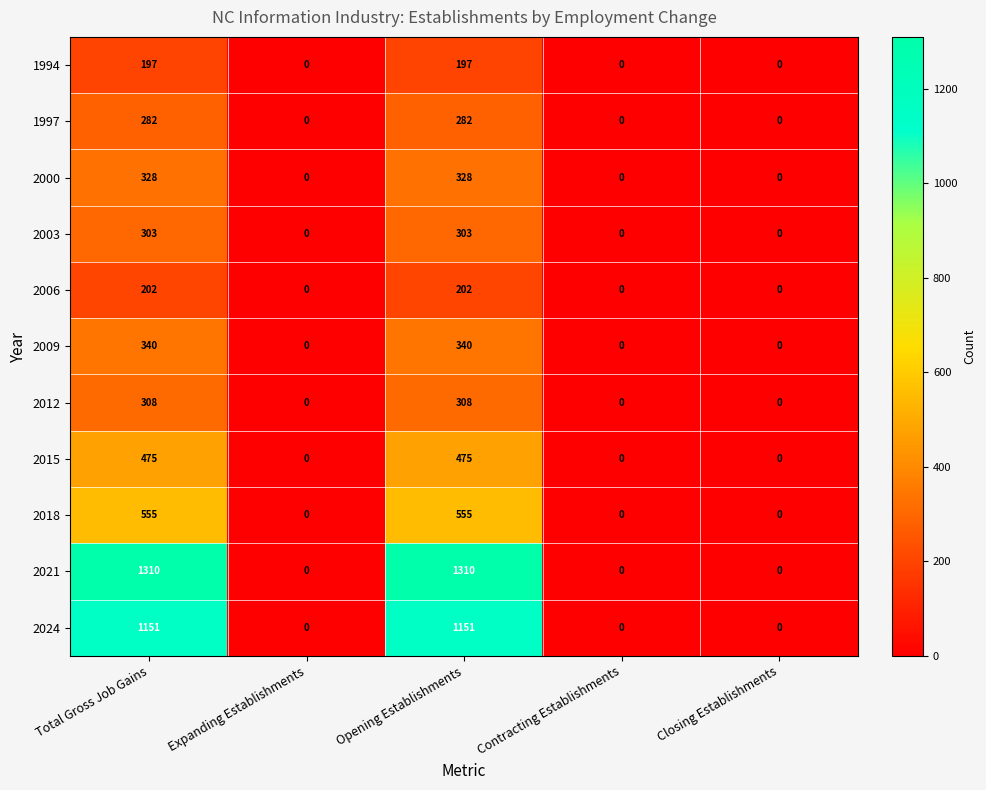

What is the difference between the maximum and minimum values in the 2024 series?

1151